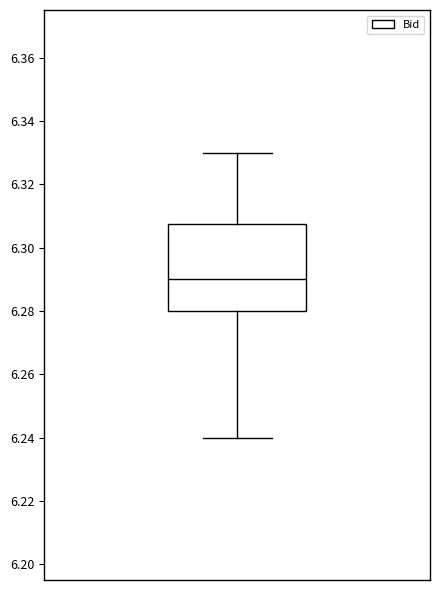

Transcribe this box plot: give where the median line is, the range the box spans, and where the two whiskers end, as read against the y-axis. The values are not printed on the chart, so give them approximately, as read against the axis.

median 6.290, box 6.280 to 6.308, whiskers 6.240 to 6.330